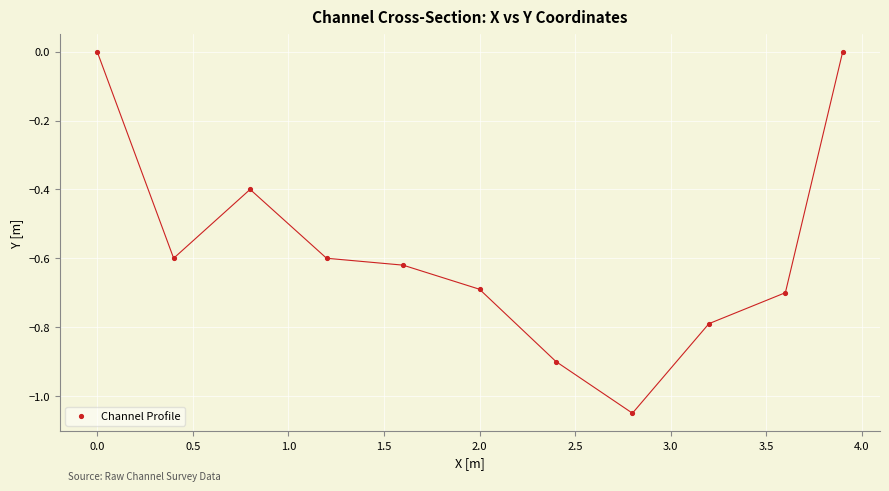

What is the range of Y values (max minus min)?

1.1